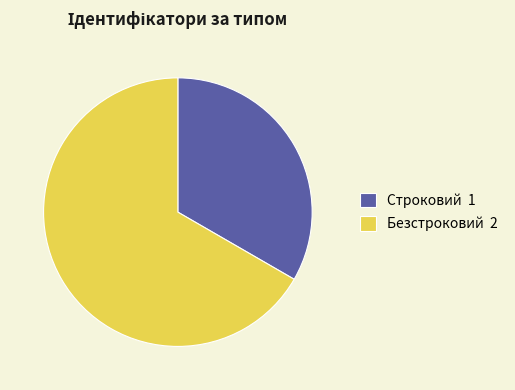

What is the ratio of the value at Безстроковий to the value at Строковий?

2.0